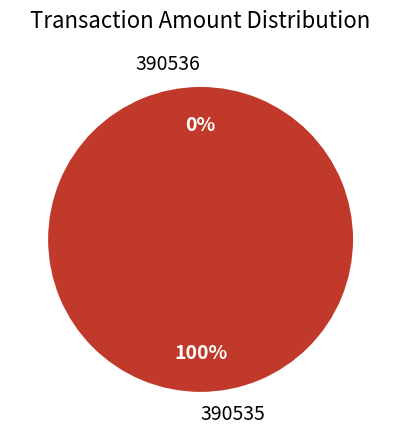

True or false: 390536 accounts for 0% of the total.

True